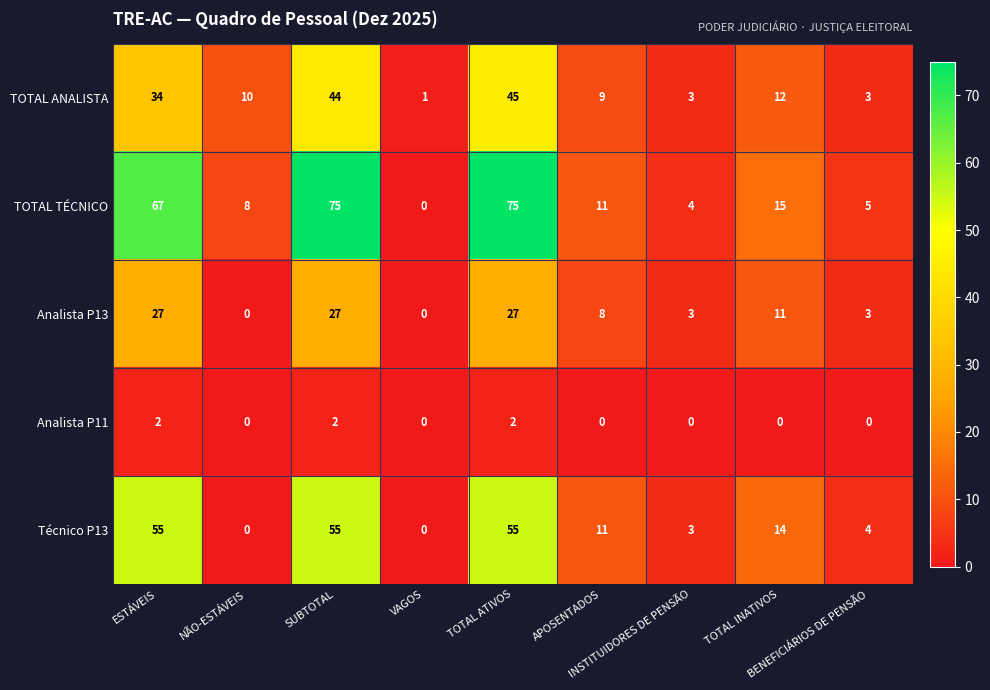

Which series has the largest total across all categories?

TOTAL TÉCNICO